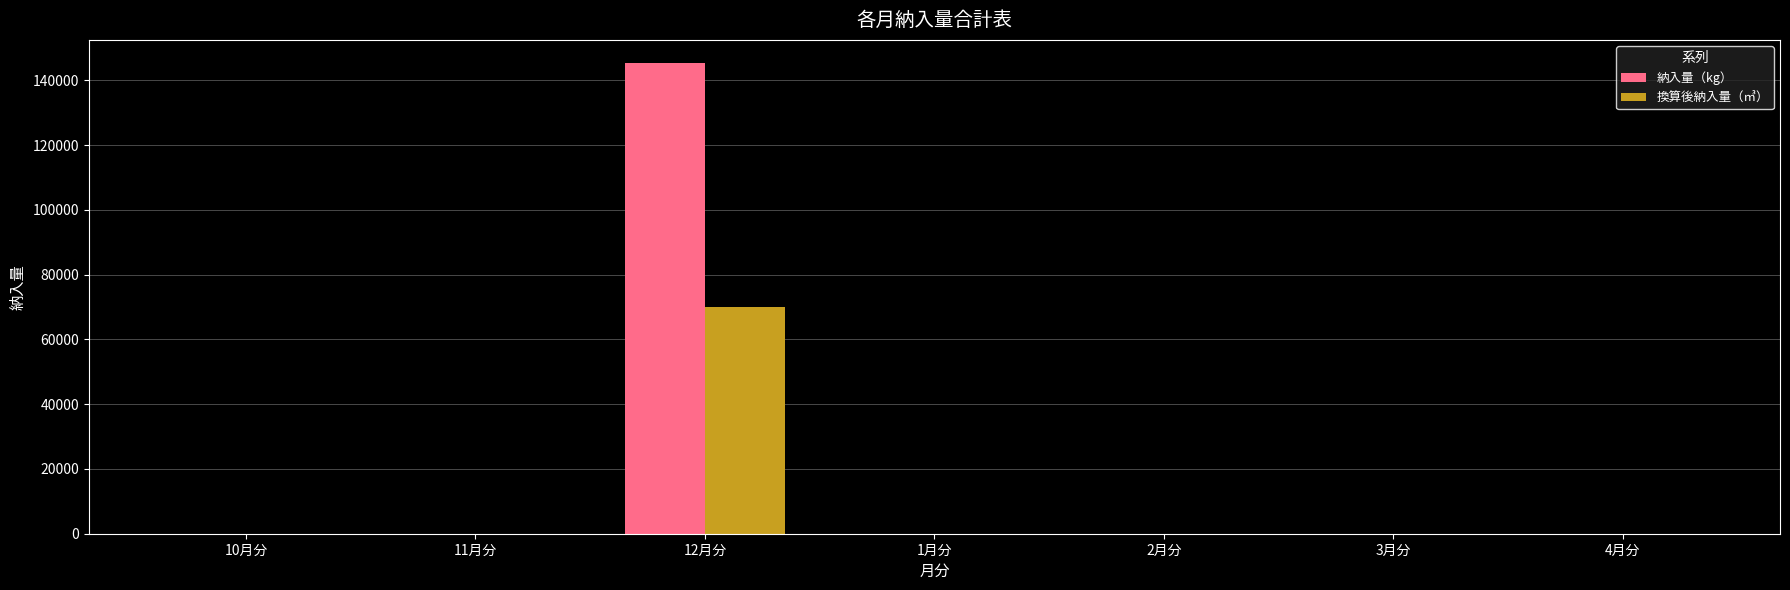

What is the total value across all series at 2月分?

30.6